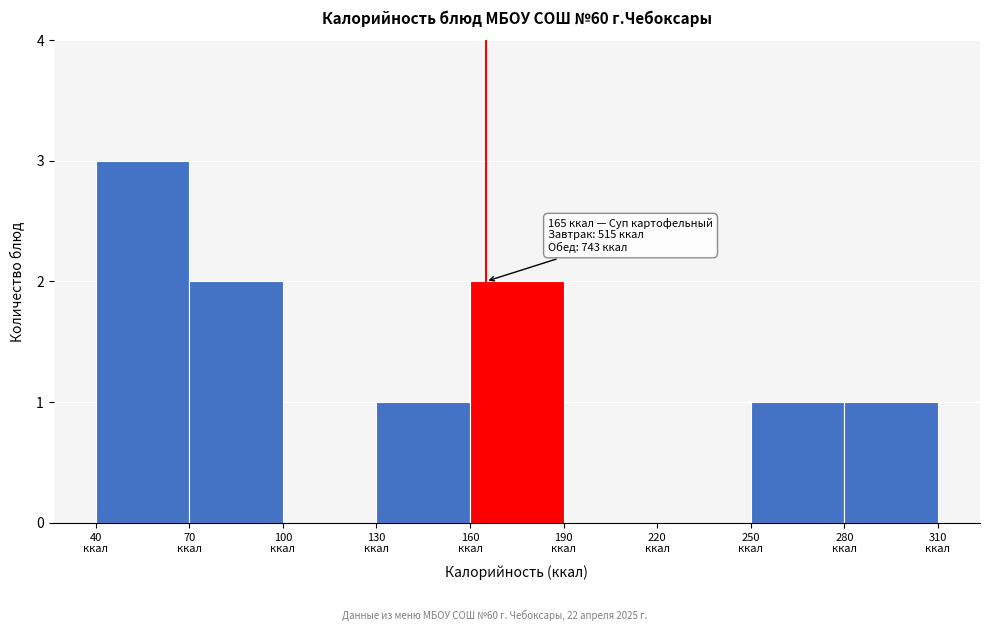

Which range on the x-axis has the tallest bar?

40 to 70